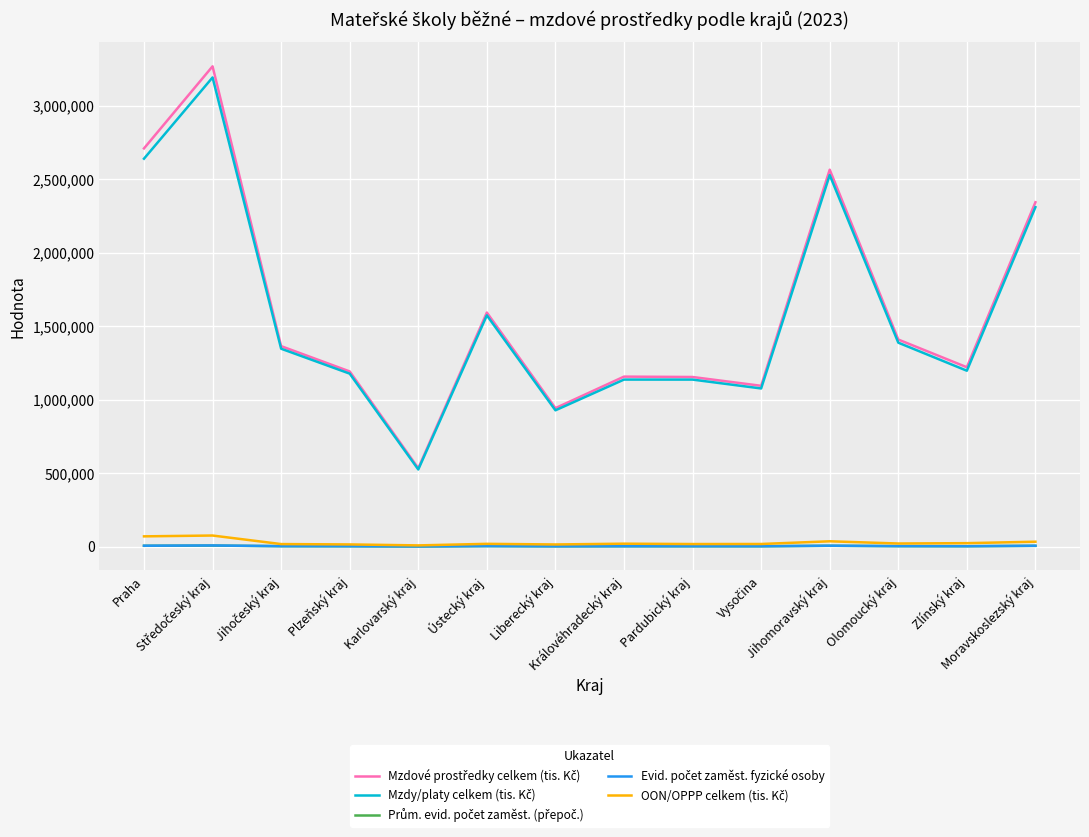

What is the approximate value of Prům. evid. počet zaměst. (přepoč.) at Praha?

5832.7